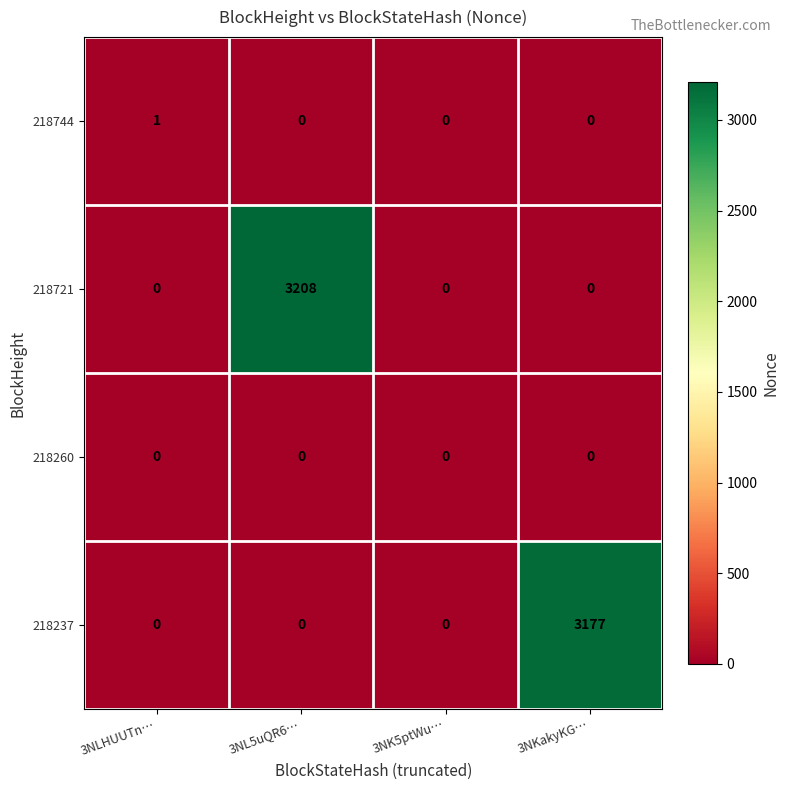

Which series has the widest spread of values?

218721